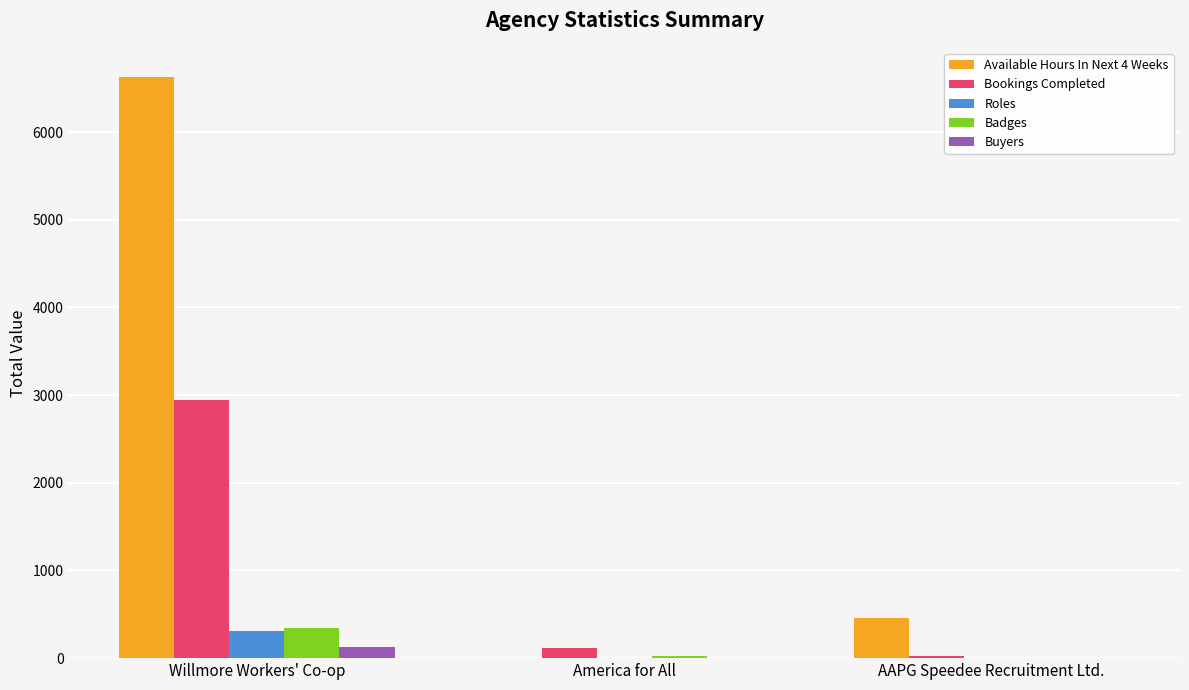

What is the highest value of the Roles series?

309